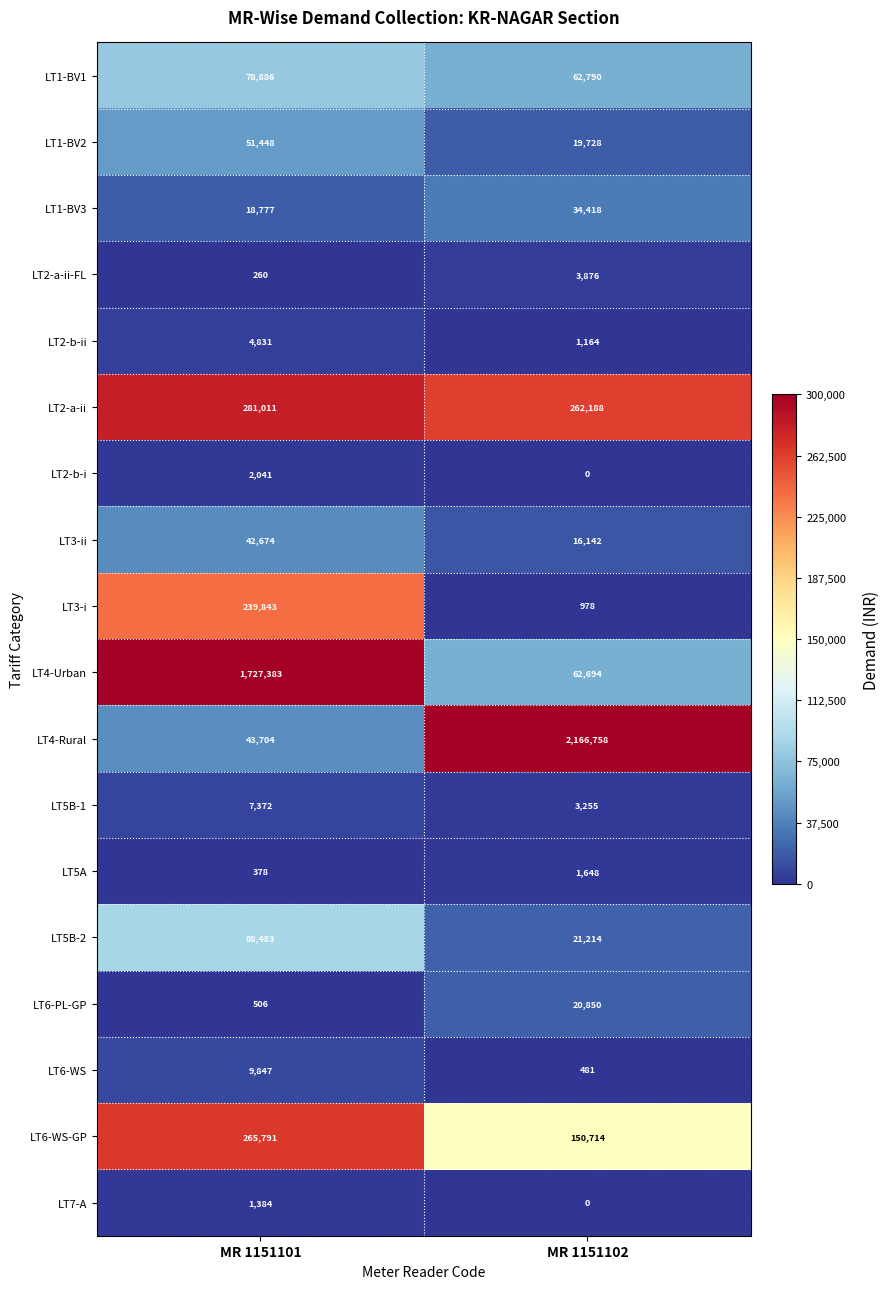

What is the sum of all LT7-A values?

1384